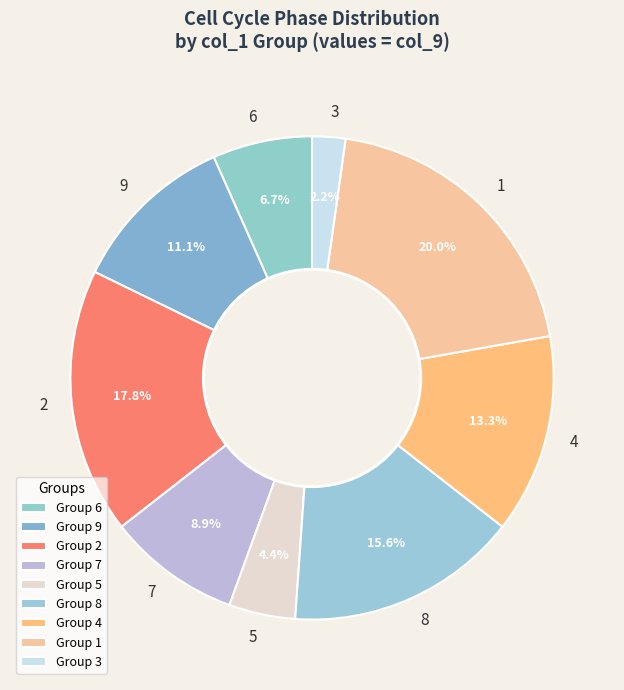

What is the ratio of the value at 2 to the value at 9?

1.6